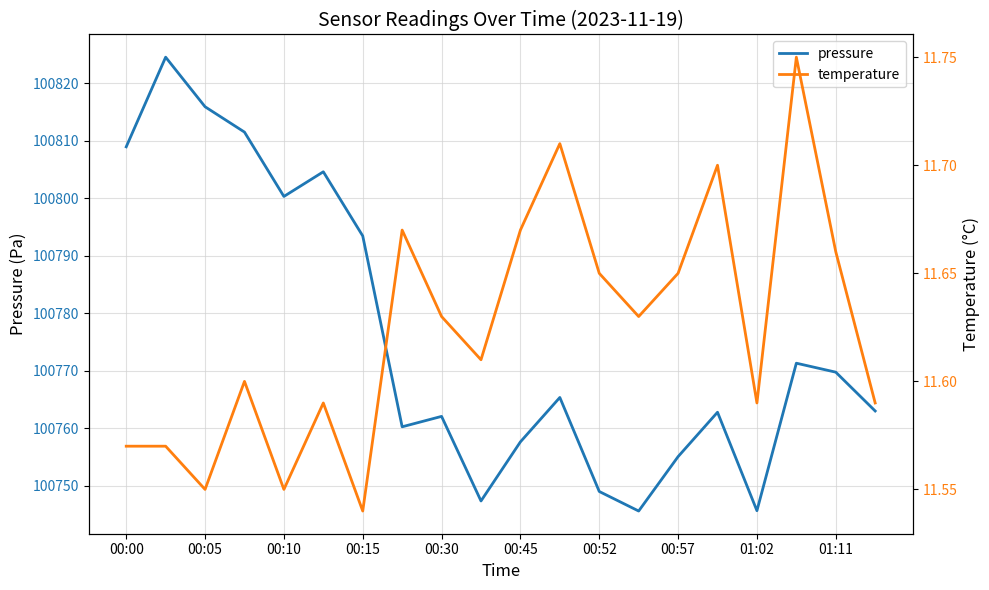

Which series has the widest spread of values?

pressure